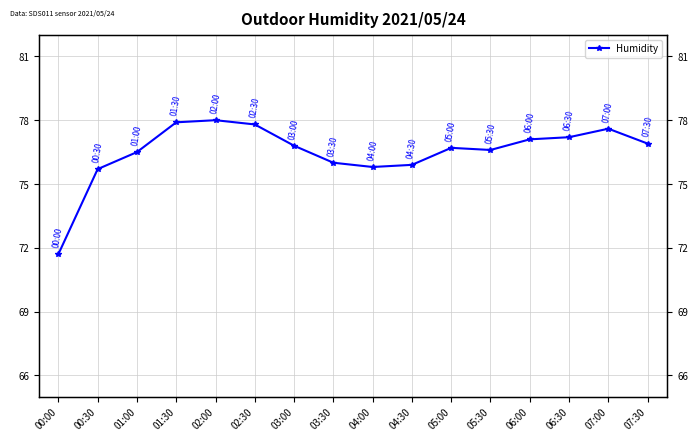

Where is the data nearest to the value 74?

00:30